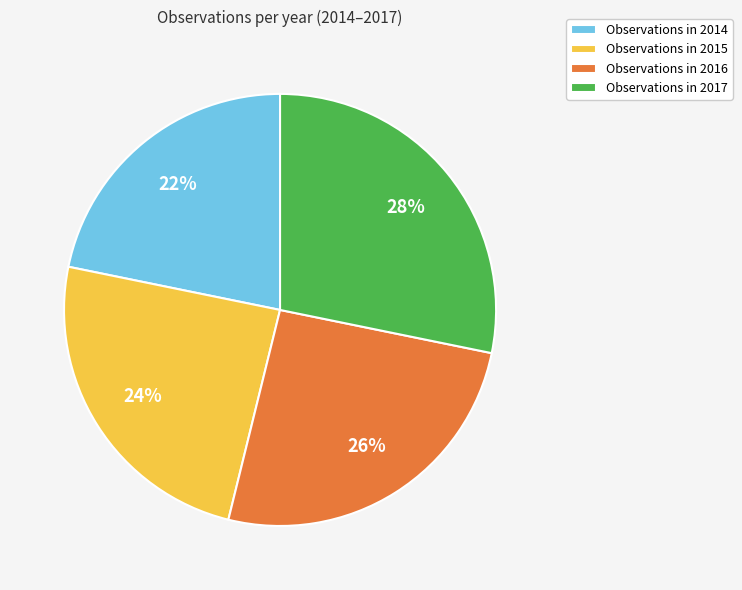

The Observations in 2016 slice represents 26% of the pie. True or false?

True